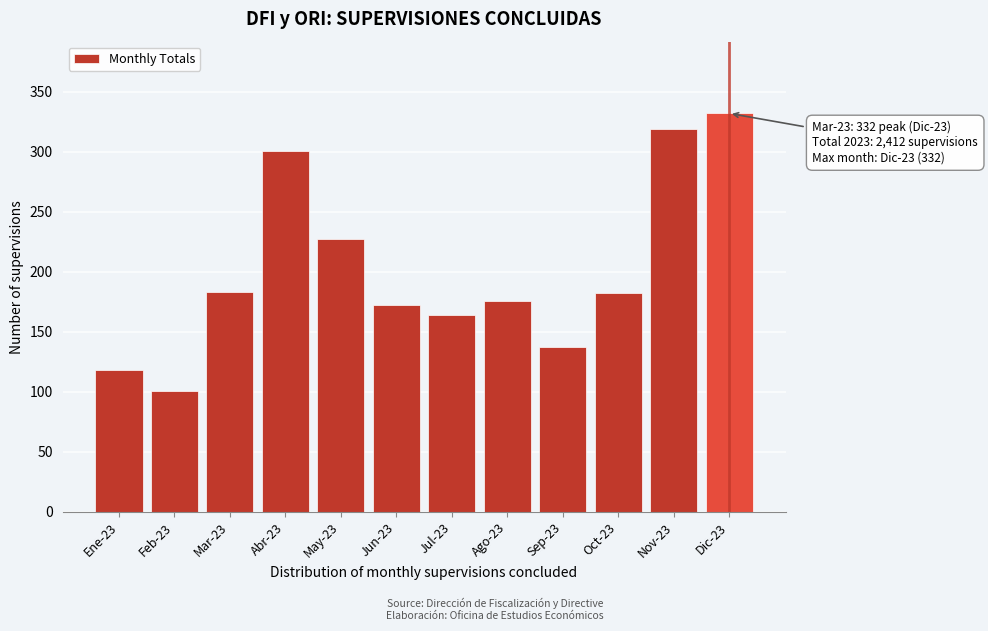

What is the change in value from Jul-23 to Sep-23?

-27